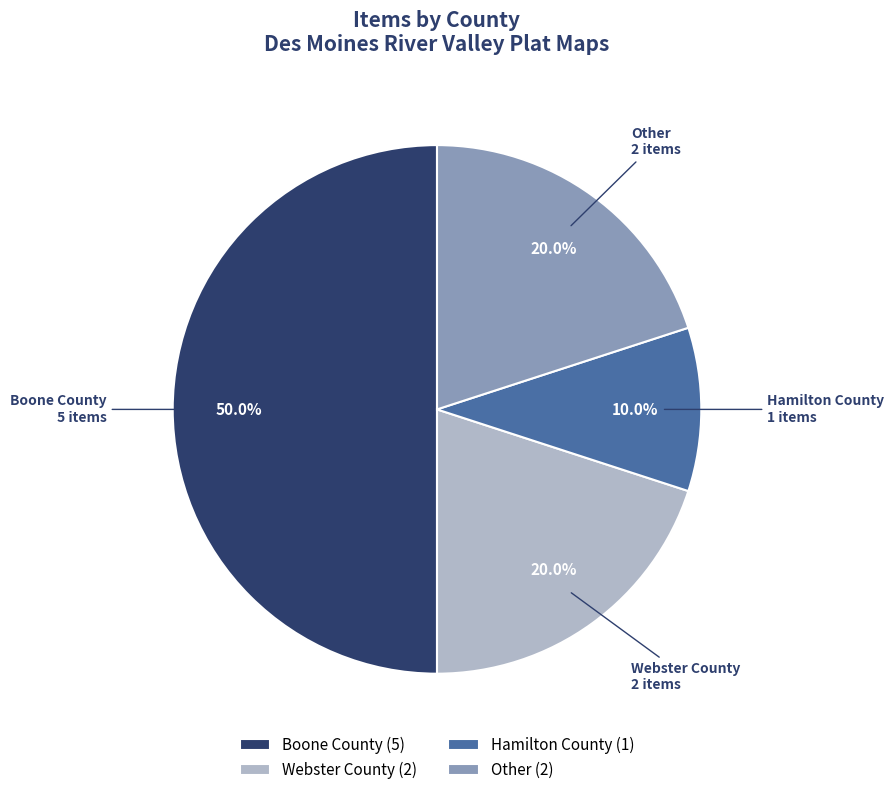

The Hamilton County slice represents 22% of the pie. True or false?

False